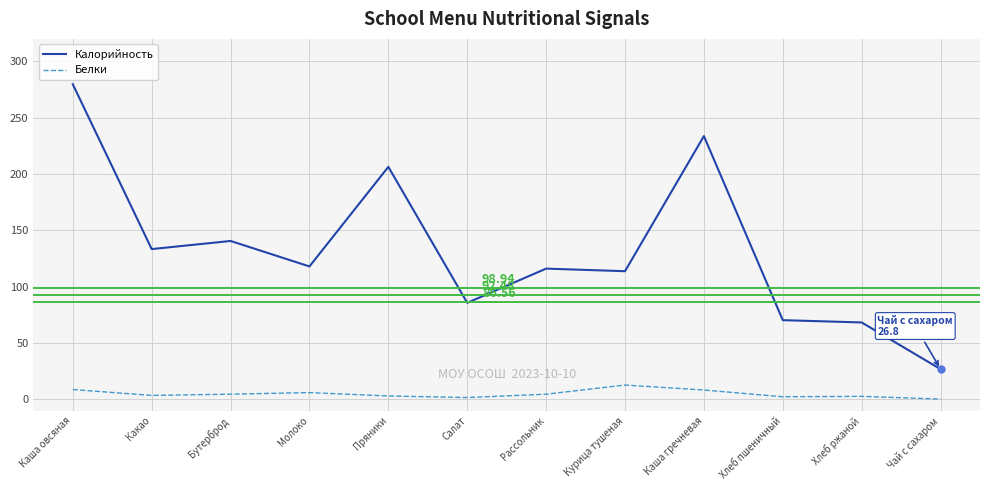

Which category has the highest value across all series?

Каша овсяная